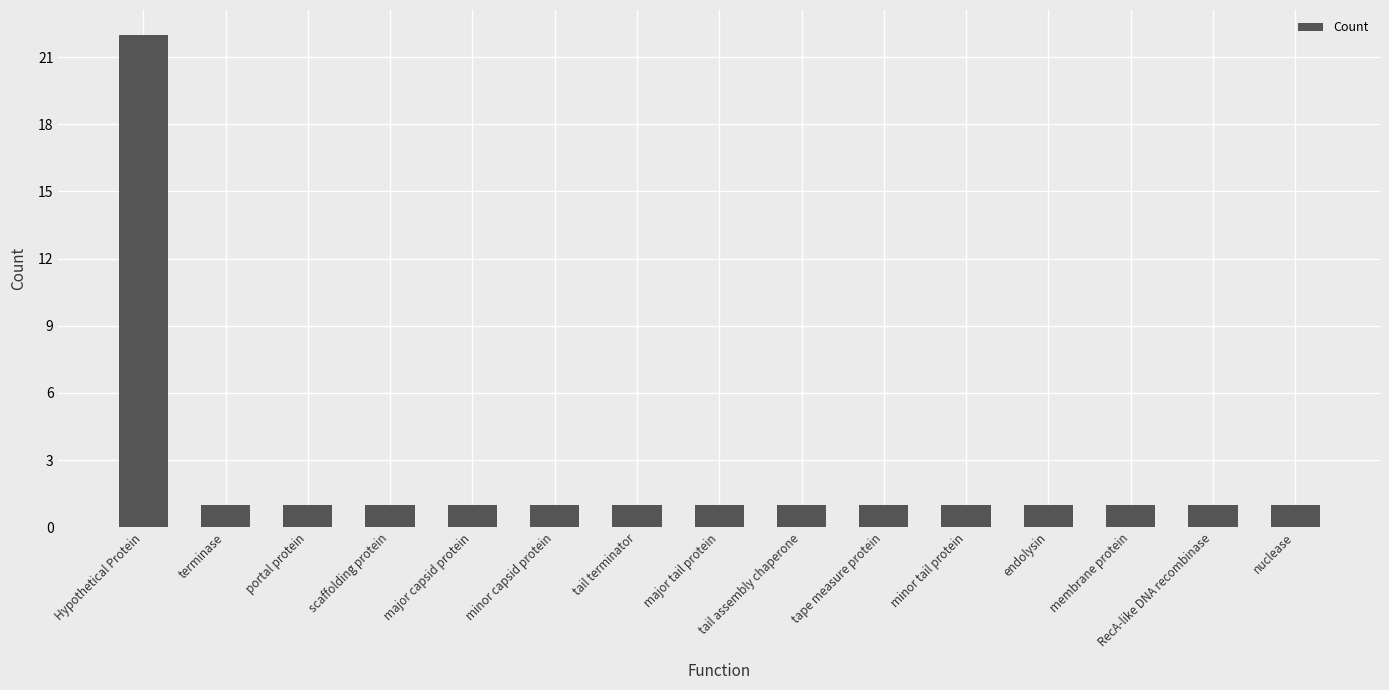

Reading left to right, list all the values displayed in this chart.

22	1	1	1	1	1	1	1	1	1	1	1	1	1	1